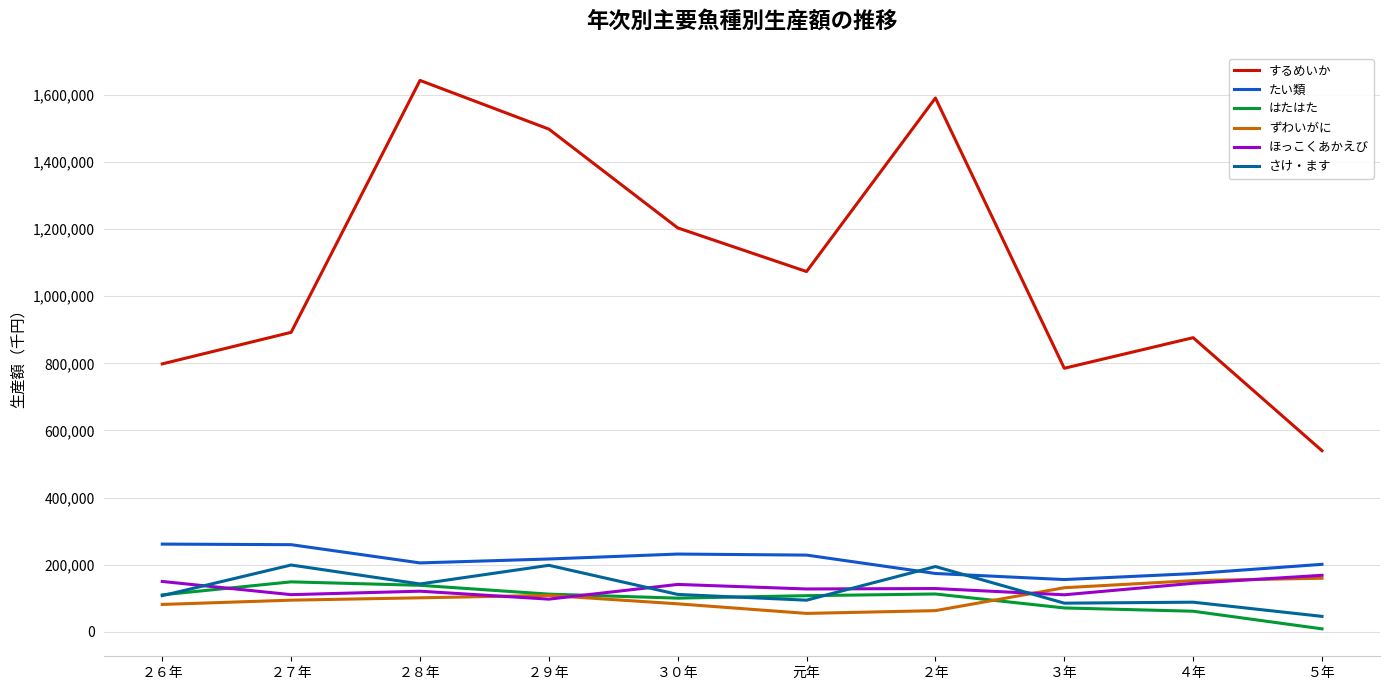

What is the sum of all さけ・ます values?

1264208.0